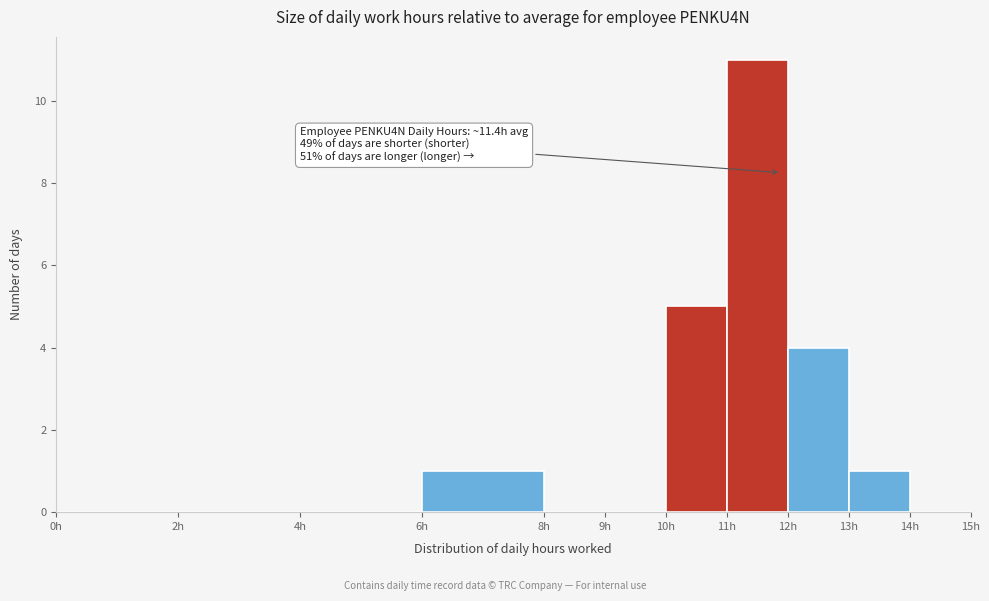

Over which range of the x-axis is the bar tallest?

11 to 12